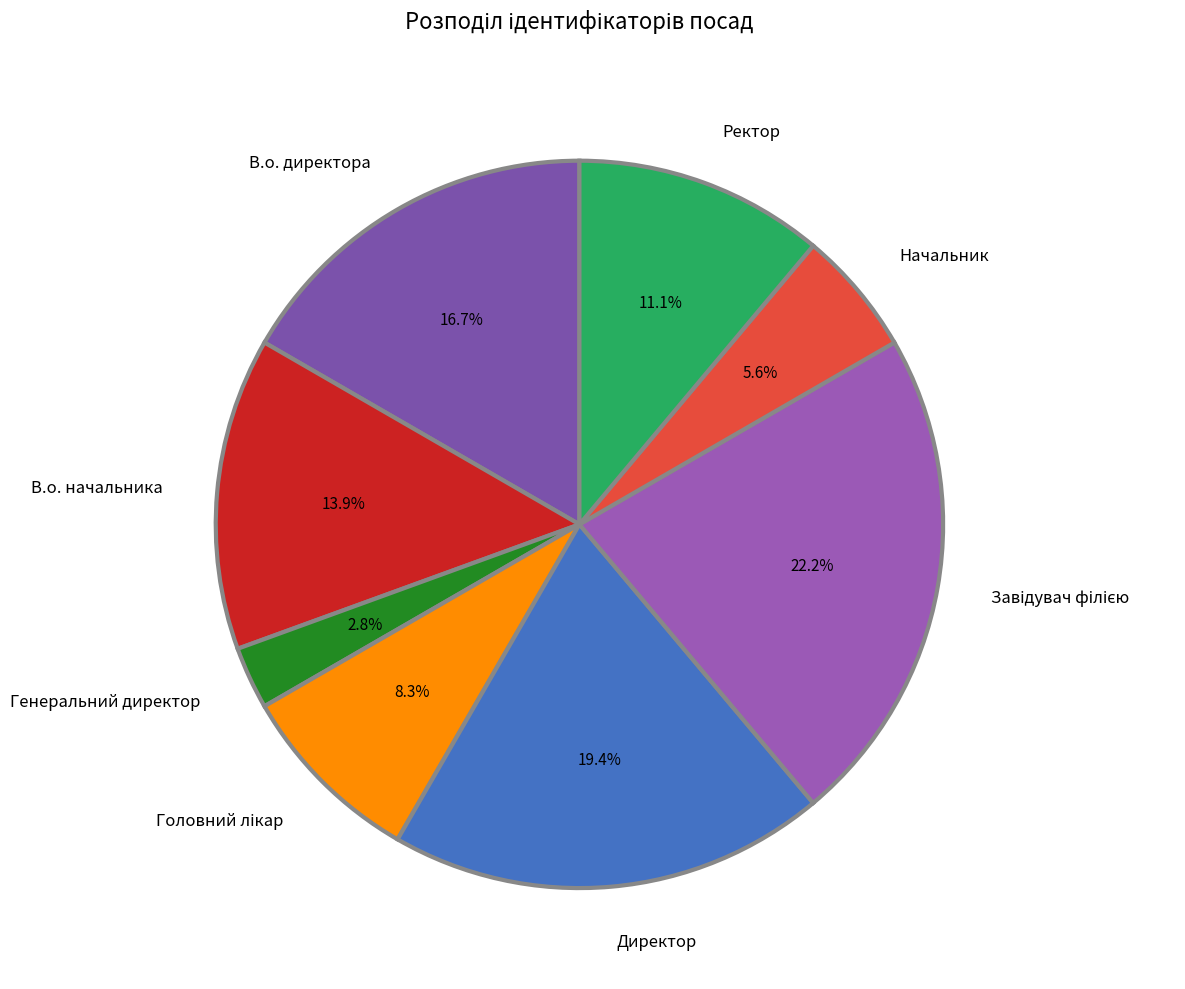

What percentage do Генеральний директор and Директор together represent?

22.2%